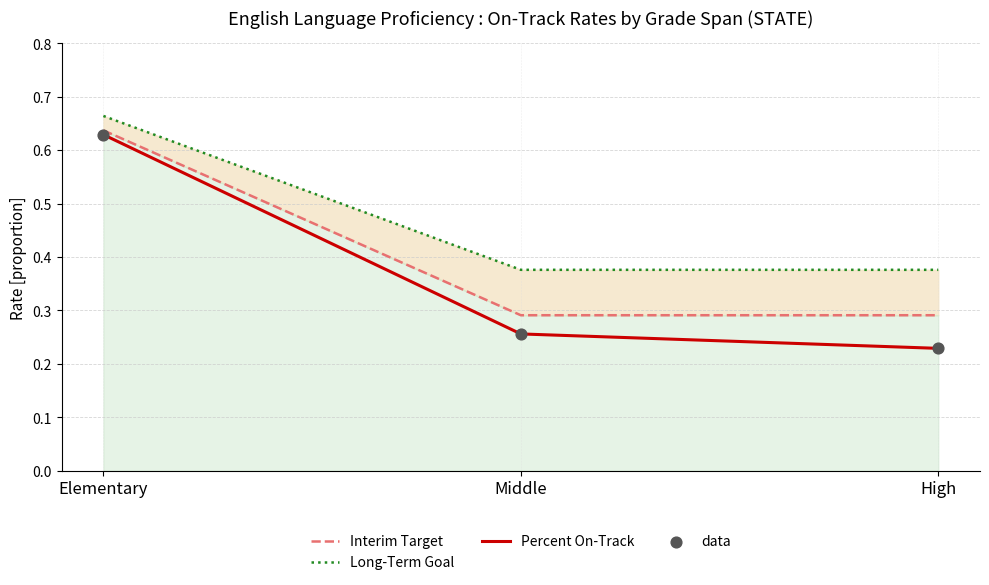

What are all the series names shown in the legend?

Interim Target, Long-Term Goal, Percent On-Track, data